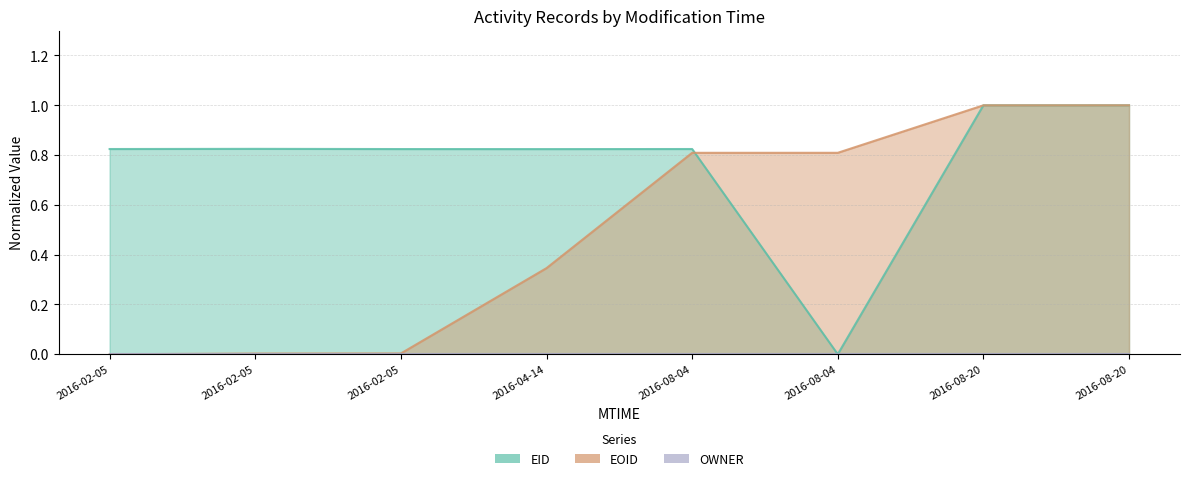

How many data points in EID are above 0?

7